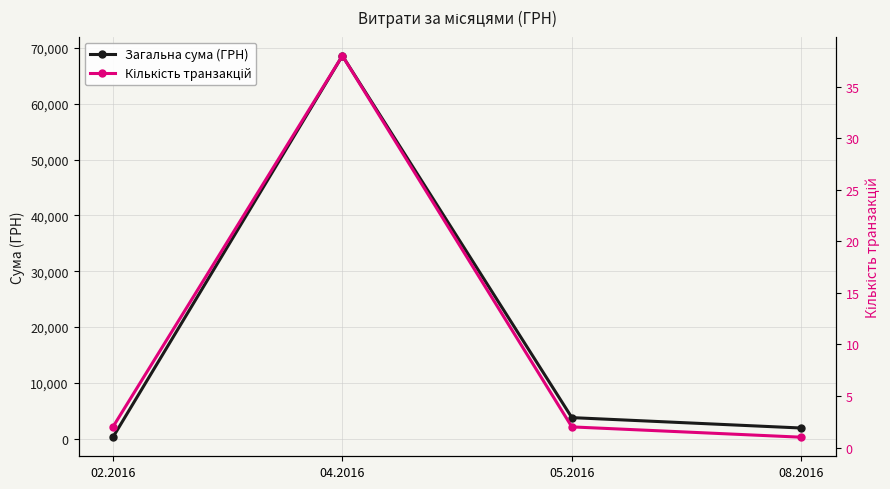

What is the total value across all series at 08.2016?

1918.1